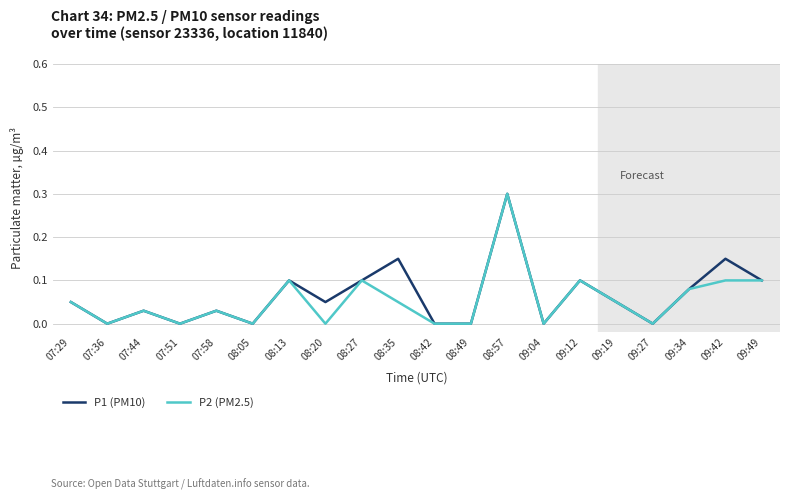

The value of P2 (PM2.5) at 08:20 is 0.0. True or false?

True